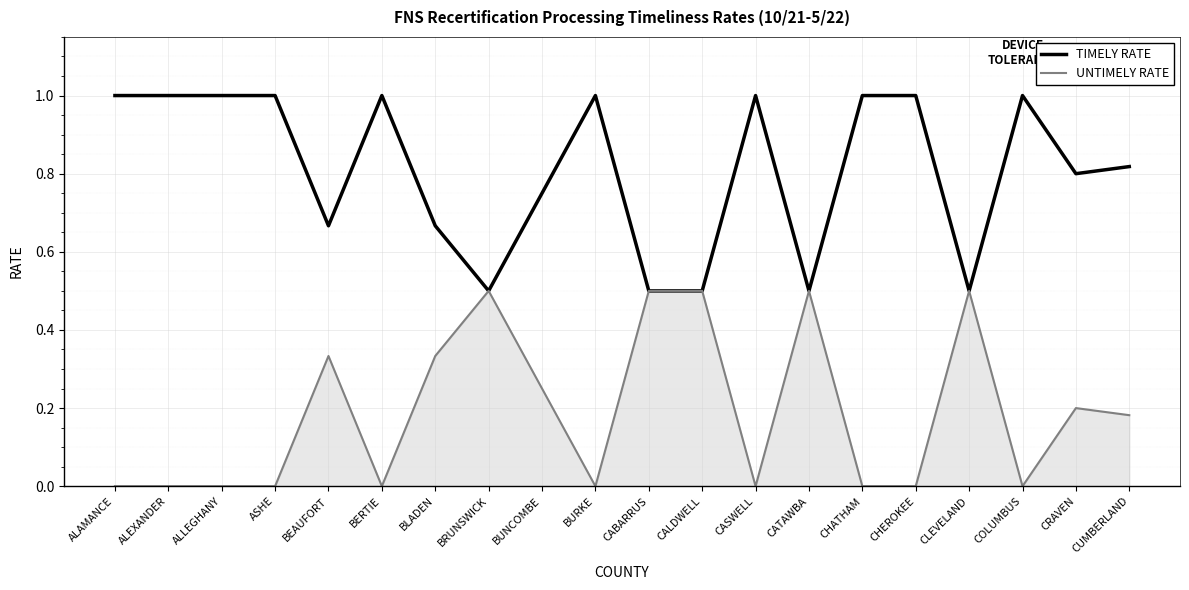

Rank the series by their average value, from lowest to highest.

UNTIMELY RATE, TIMELY RATE